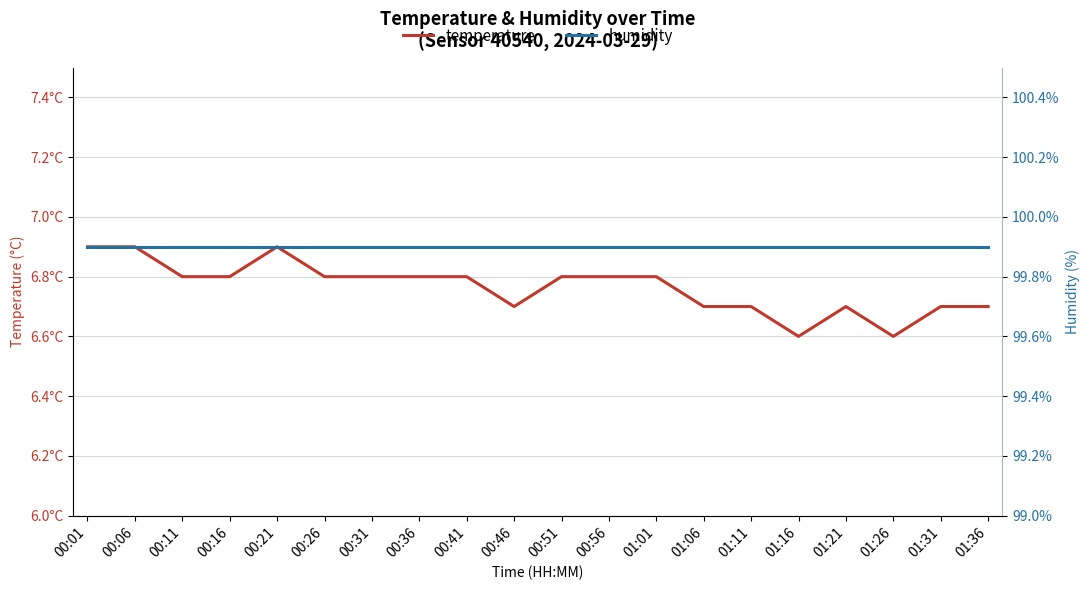

What position from the left is 00:06?

2